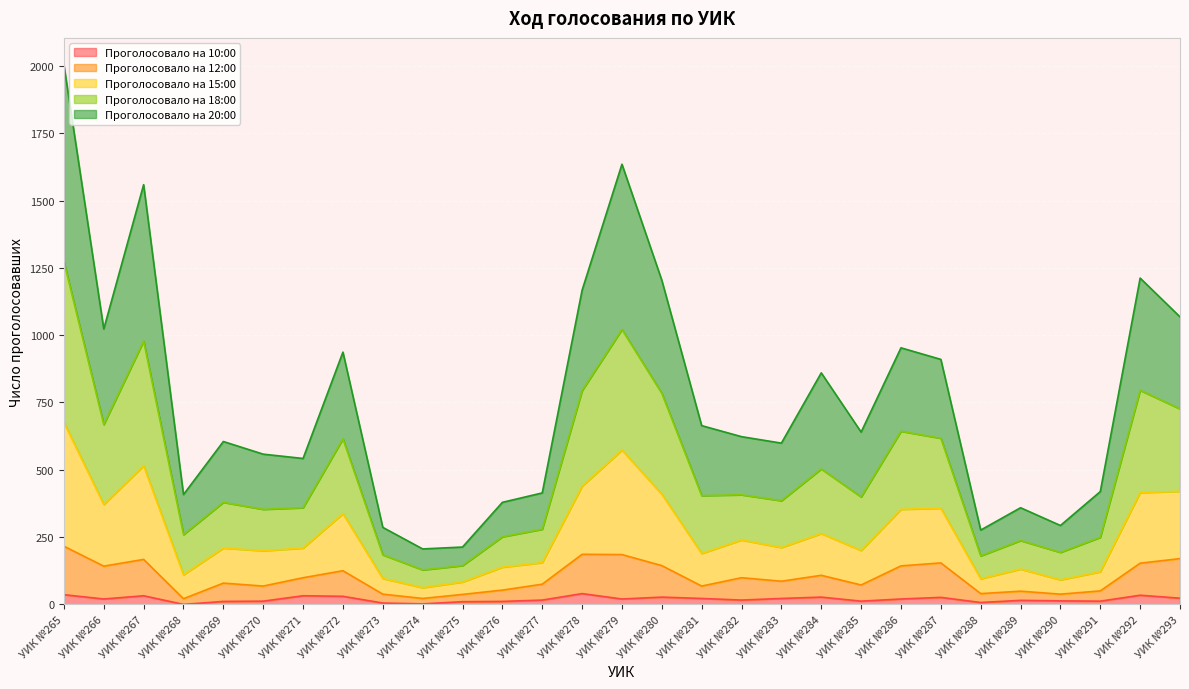

At which category is the sum across all series the highest?

УИК №265